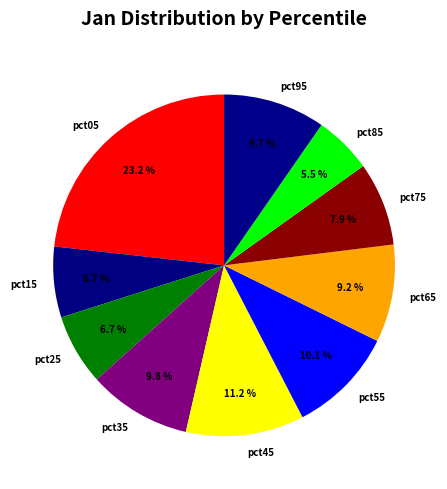

Do pct75 and pct05 together represent more than half of the pie?

No